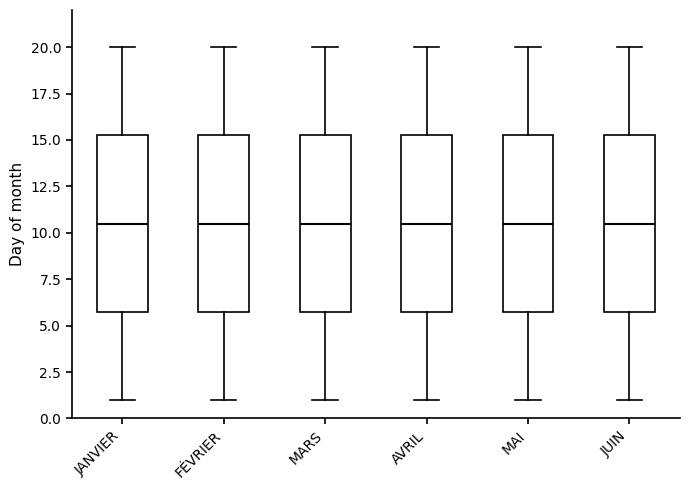

Reading left to right, read every box against the y-axis: the position of its median line, the range the box covers, and the ends of its whiskers. The values are not printed on the chart, so give them approximately, as read against the axis.

JANVIER: median 10.5, box 6.0 to 15.5, whiskers 1.0 to 20.0
FÉVRIER: median 10.5, box 6.0 to 15.5, whiskers 1.0 to 20.0
MARS: median 10.5, box 6.0 to 15.5, whiskers 1.0 to 20.0
AVRIL: median 10.5, box 6.0 to 15.5, whiskers 1.0 to 20.0
MAI: median 10.5, box 6.0 to 15.5, whiskers 1.0 to 20.0
JUIN: median 10.5, box 6.0 to 15.5, whiskers 1.0 to 20.0